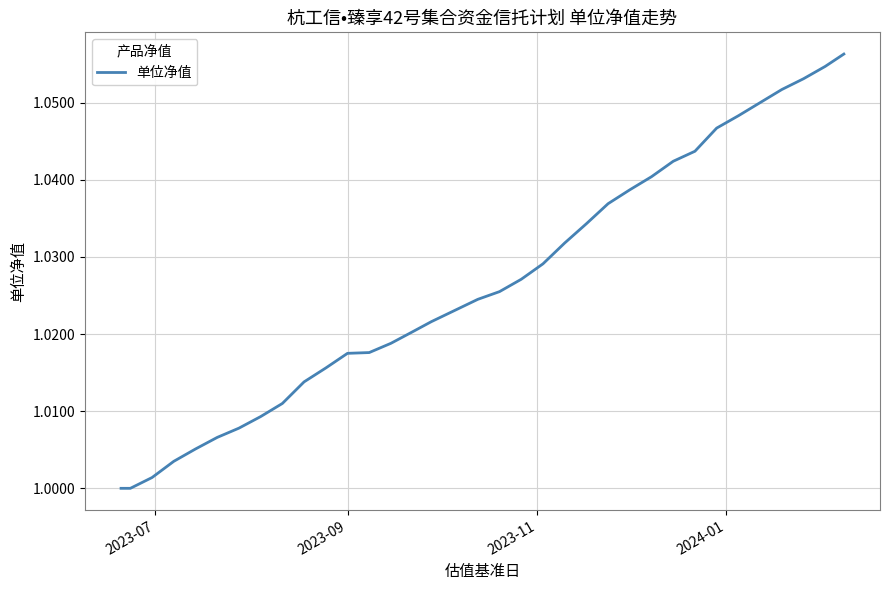

Where is the data nearest to the value 1?

2023-07